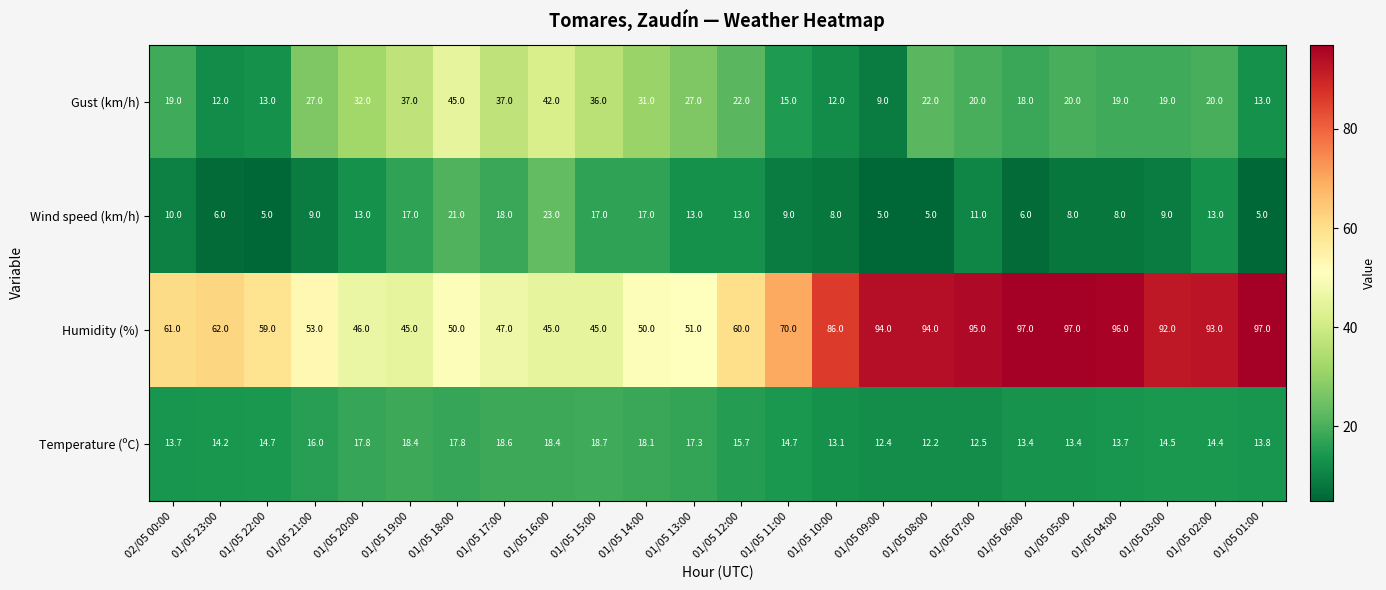

The value of Wind speed (km/h) at 01/05 03:00 is 9.0. True or false?

True